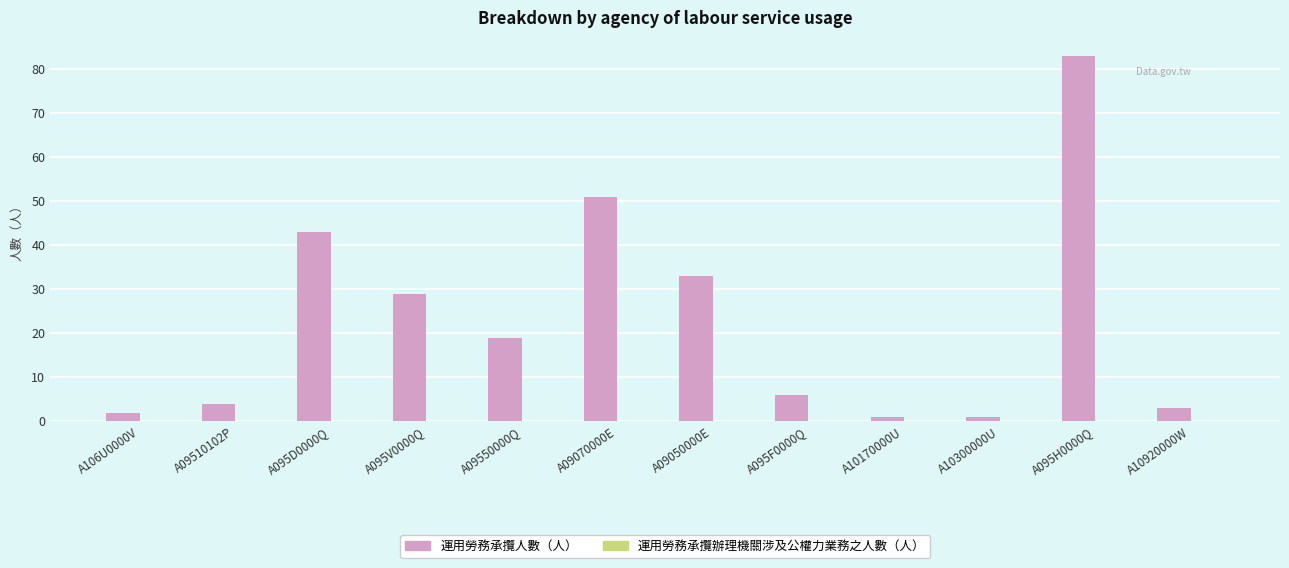

How many bars are there in total?

12